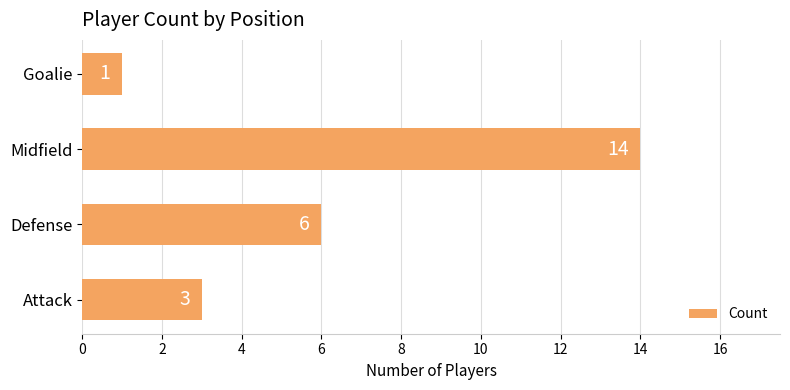

Does the chart contain any negative values?

No